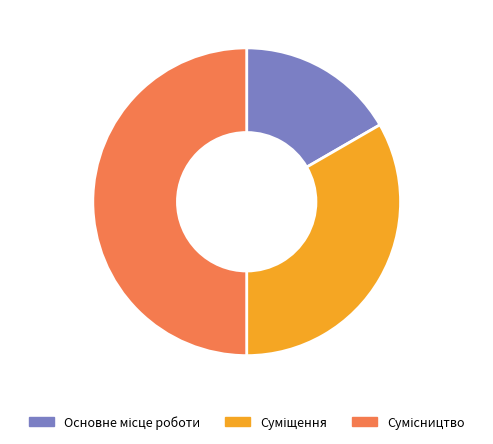

Approximately how many times larger is the value at Основне місце роботи compared to Сумісництво?

0.3